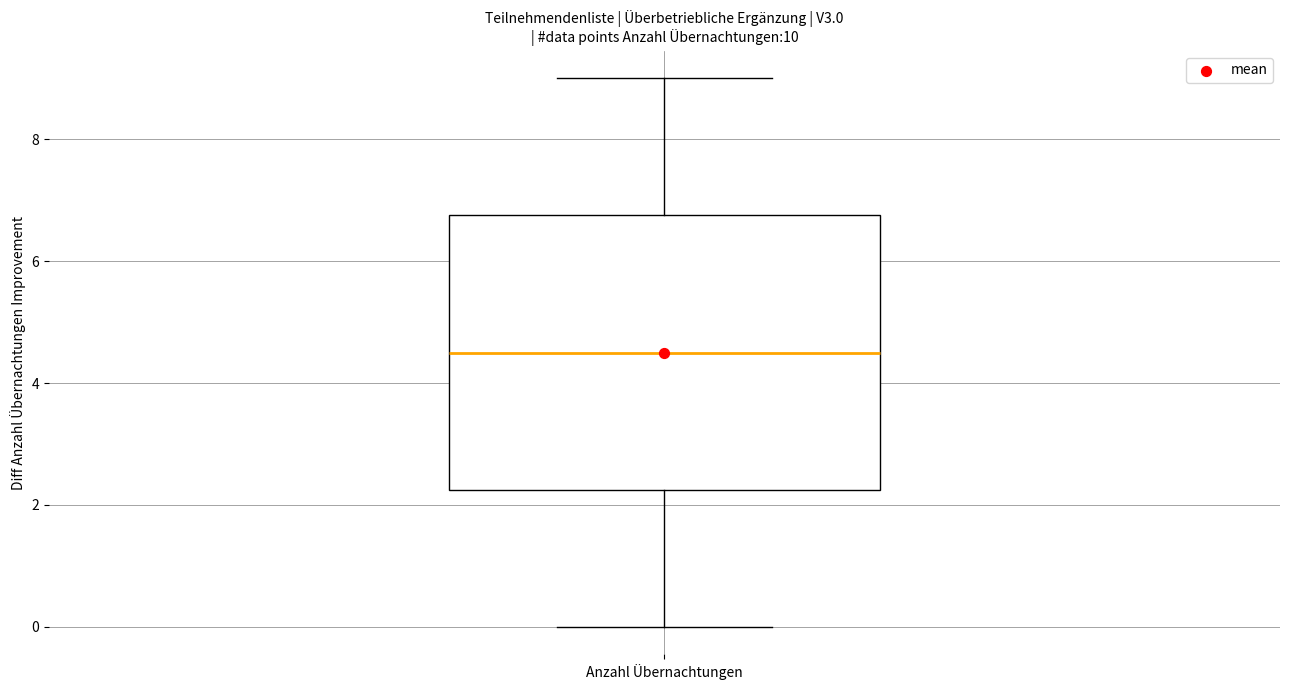

Read this box plot against the y-axis: the position of the median line, the range covered by the box, and the ends of both whiskers. The values are not printed on the chart, so give them approximately, as read against the axis.

median 4.6, box 2.2 to 6.8, whiskers 0.0 to 9.0